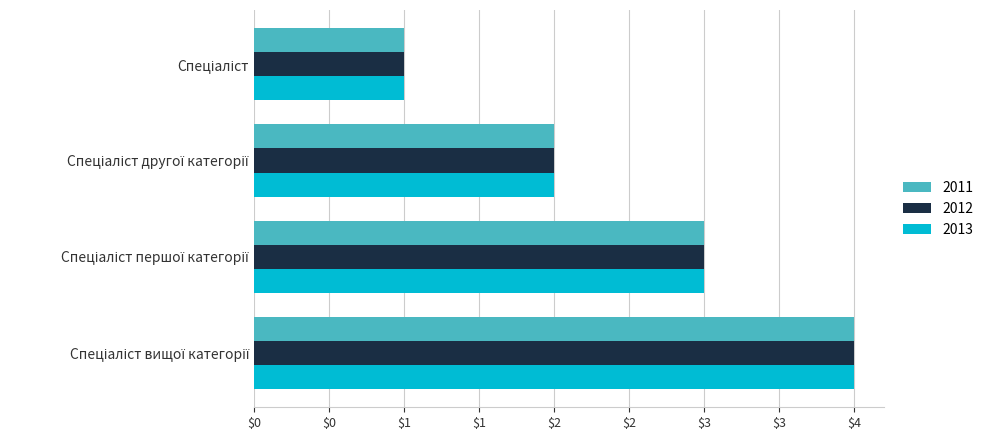

What is the sum of all 2012 values?

10